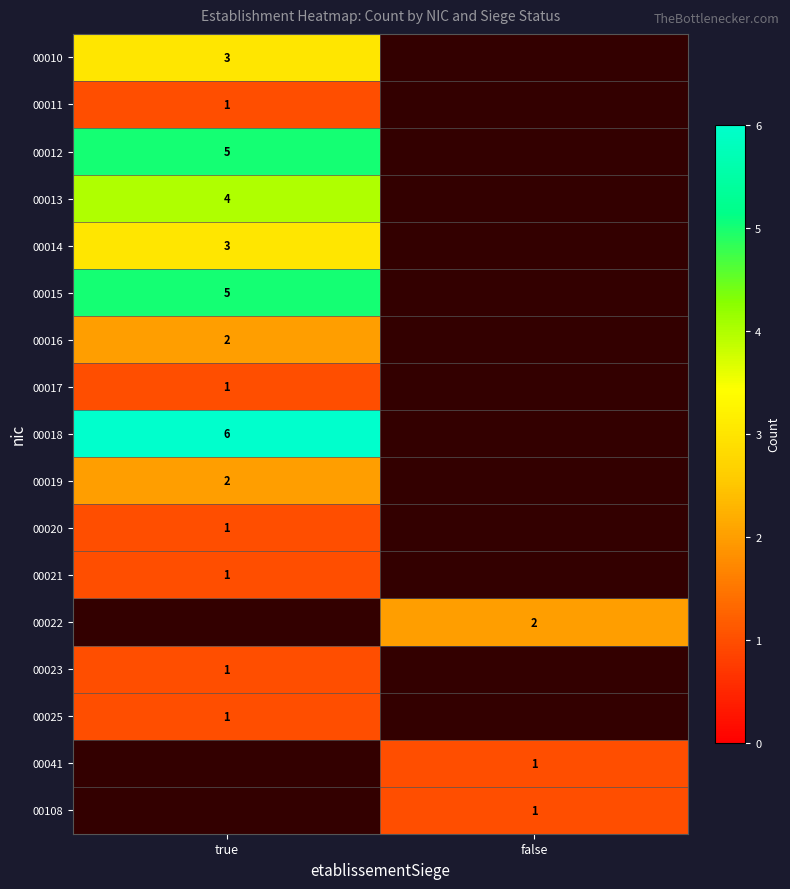

The value of 00021 at true is 1. True or false?

True